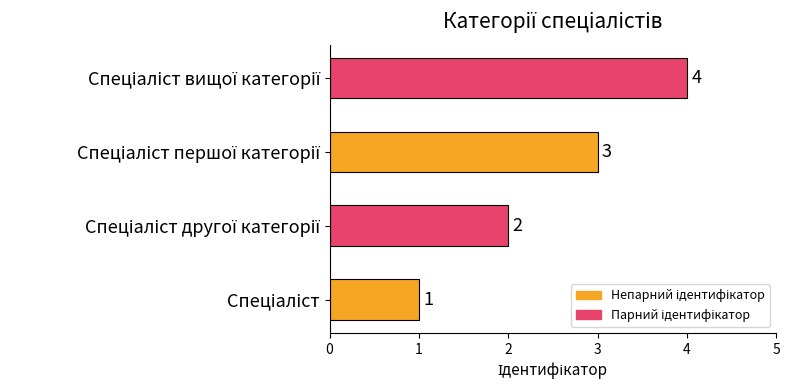

What is the greatest value displayed?

4